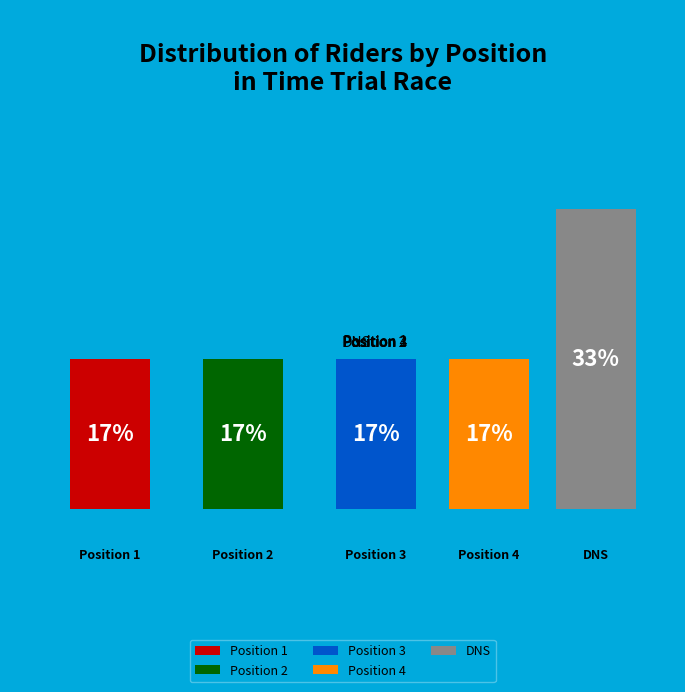

Is Position 3 the majority of the pie?

No